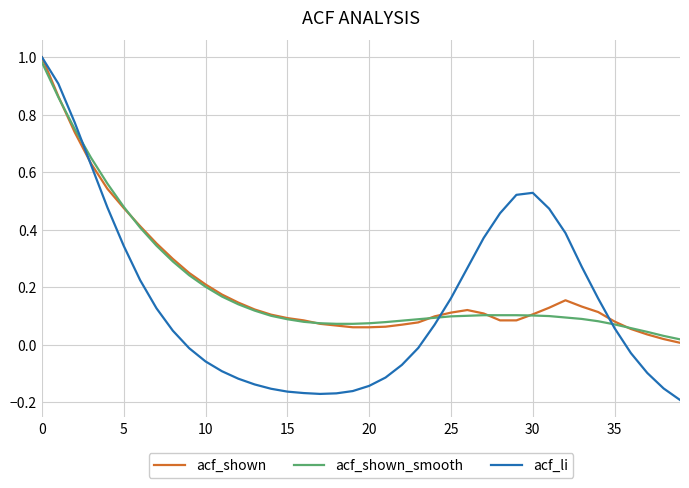

What is the value of the acf_shown_smooth point at the 7th from the left?

0.4